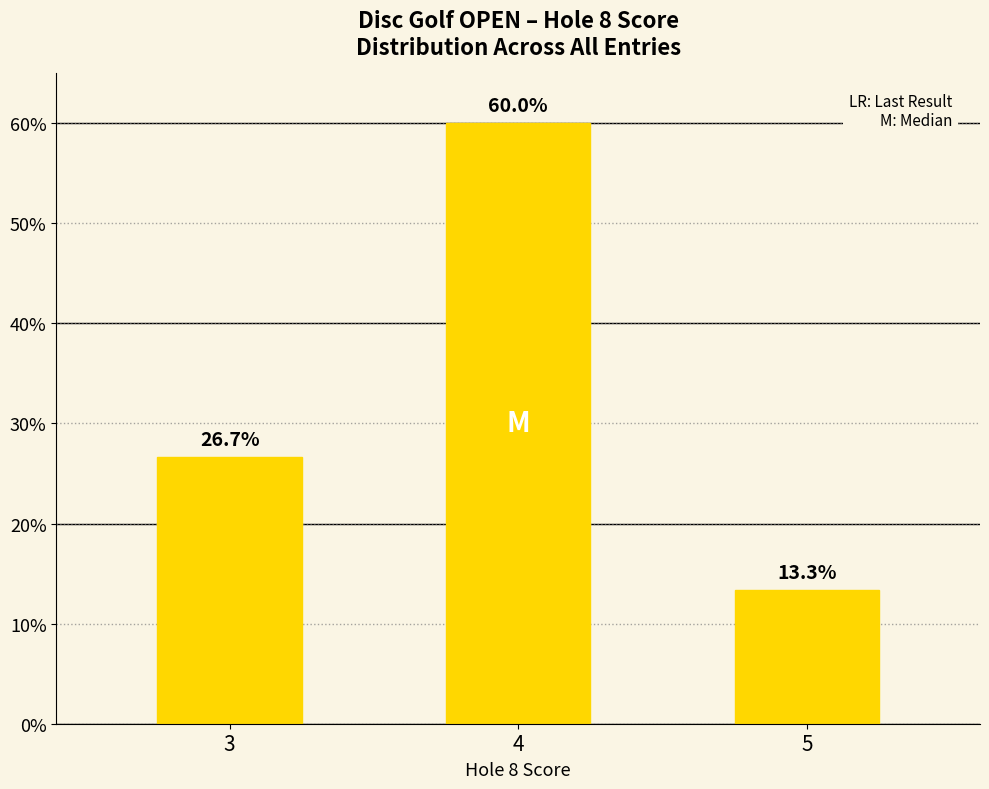

Count the number of values greater than 26.

2